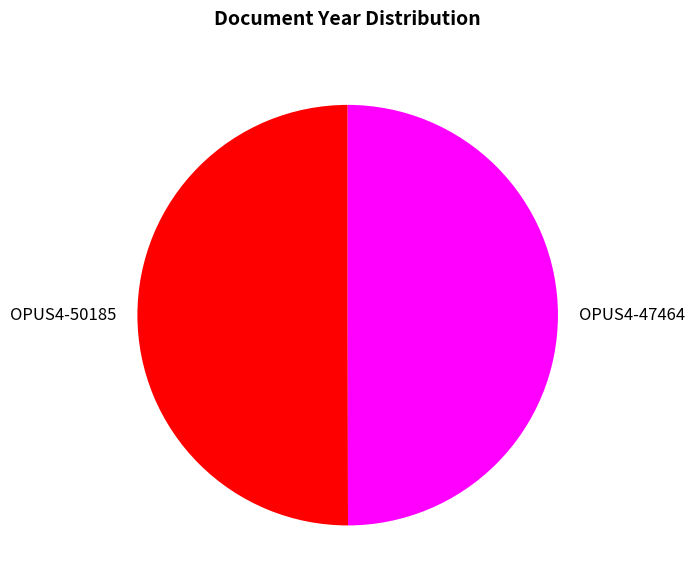

What is the ratio of the value at OPUS4-50185 to the value at OPUS4-47464?

1.0